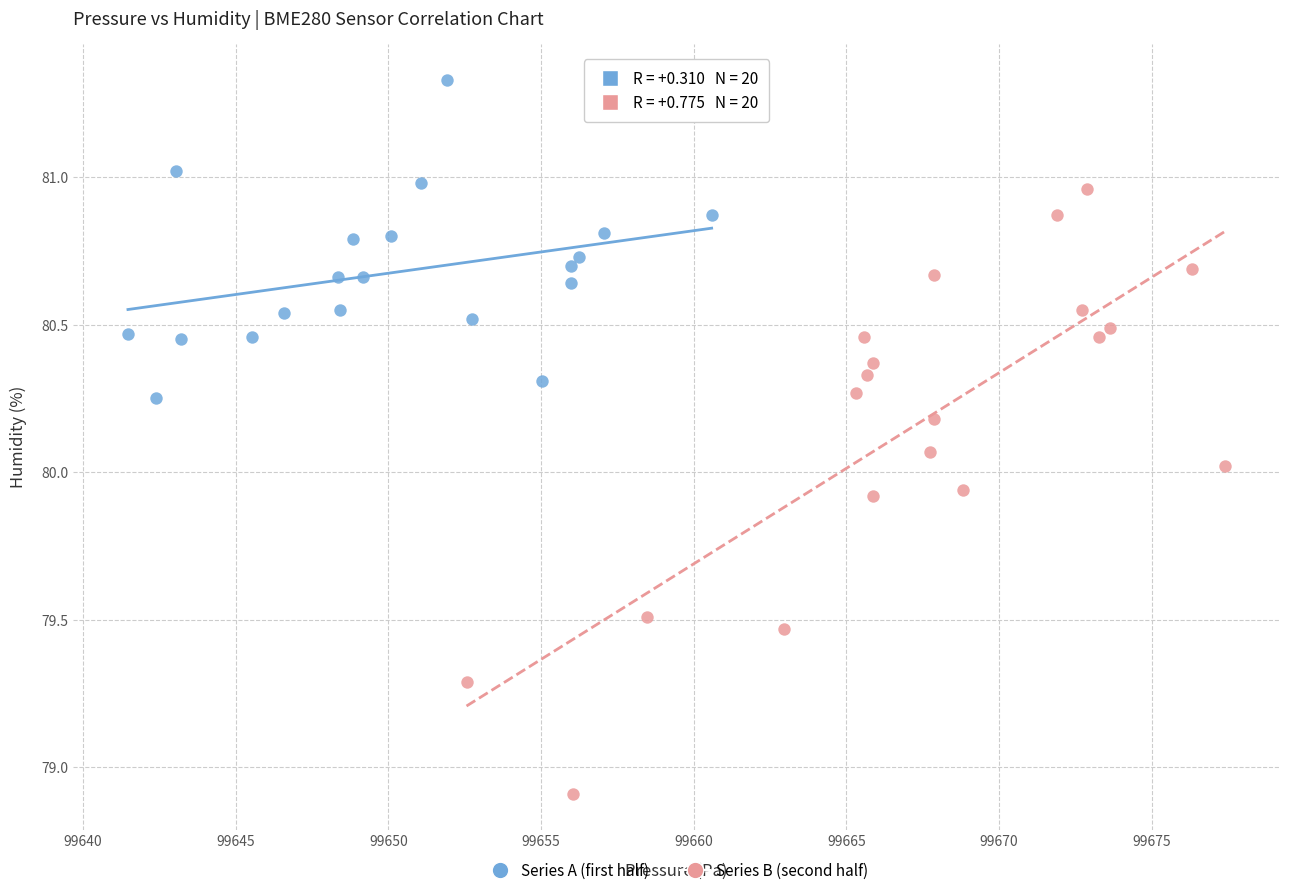

Which series contains the lowest Y value?

Series B (second half)